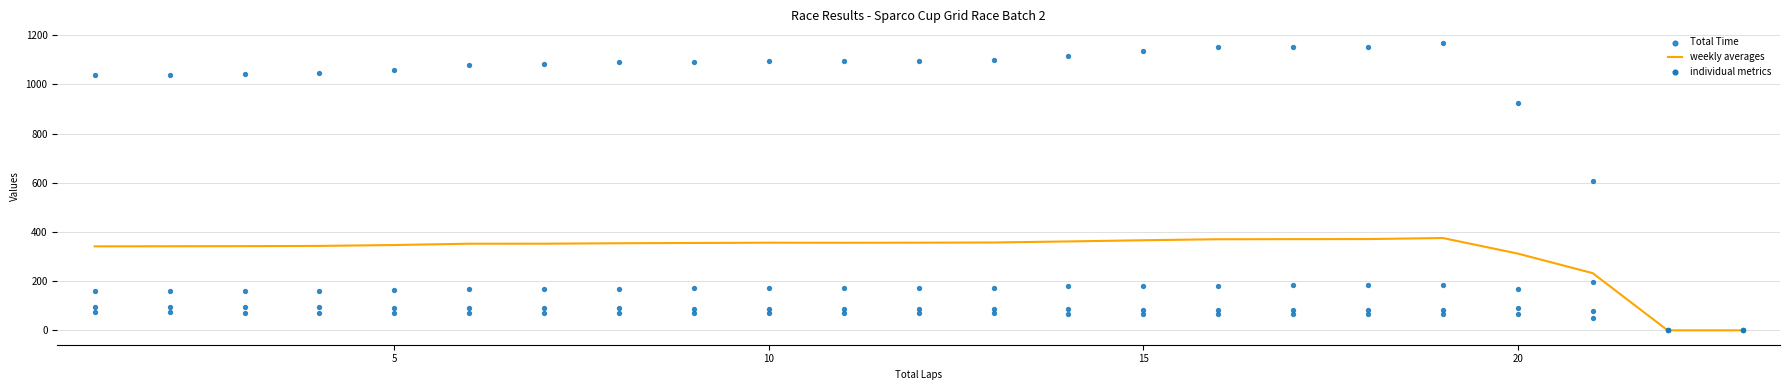

Which series reaches the maximum Y coordinate?

Total Time